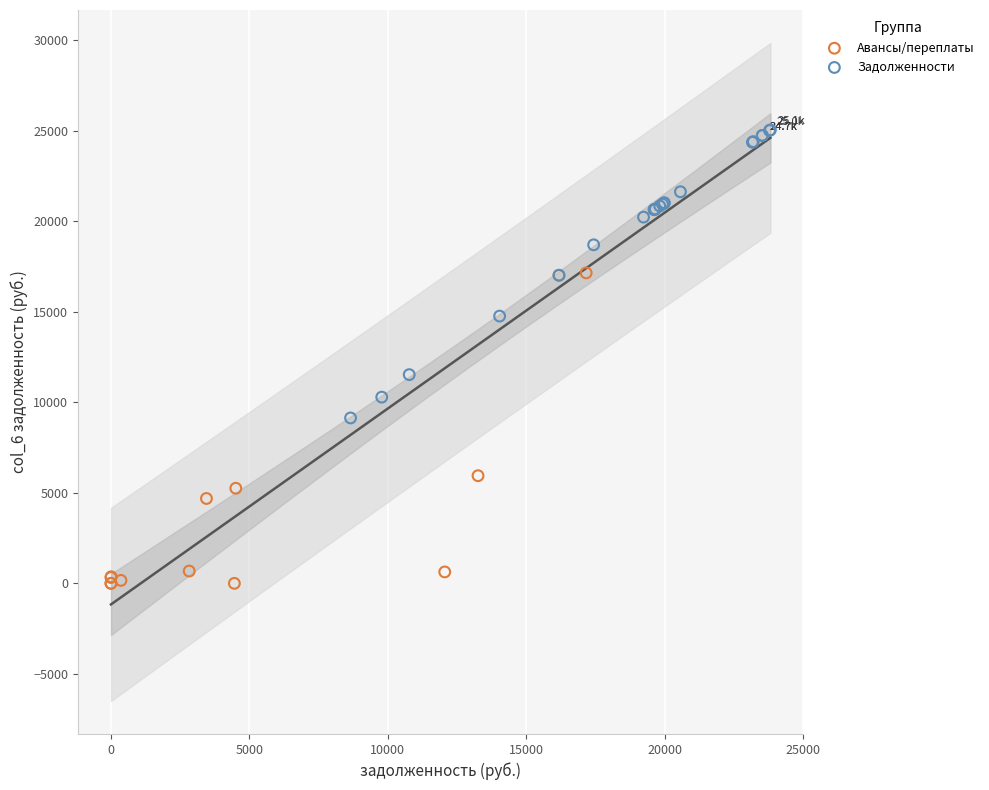

Which series reaches the maximum Y coordinate?

Задолженности